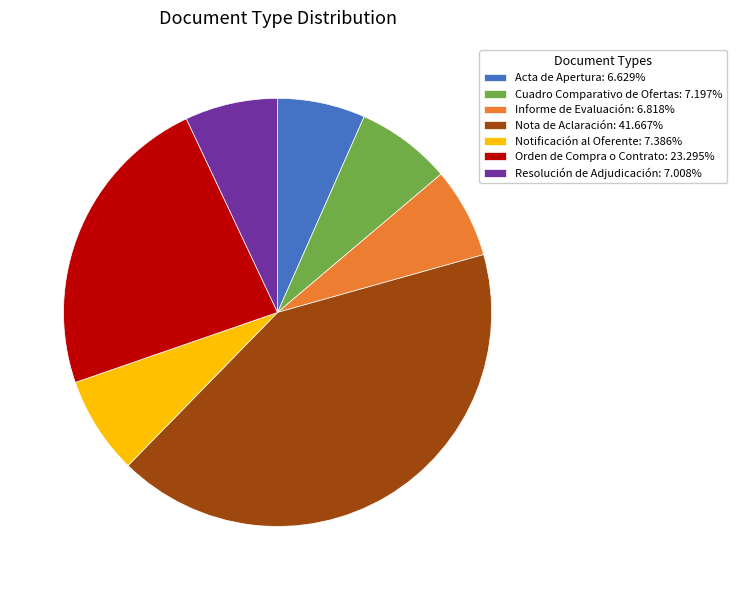

Does Informe de Evaluación: 6.818% account for over 50% of the chart?

No